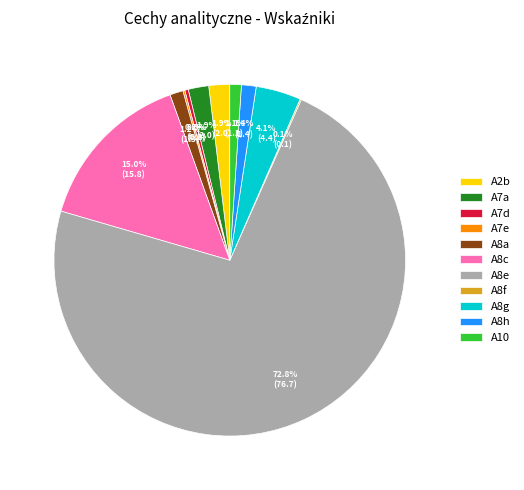

Which category accounts for the majority?

A8e